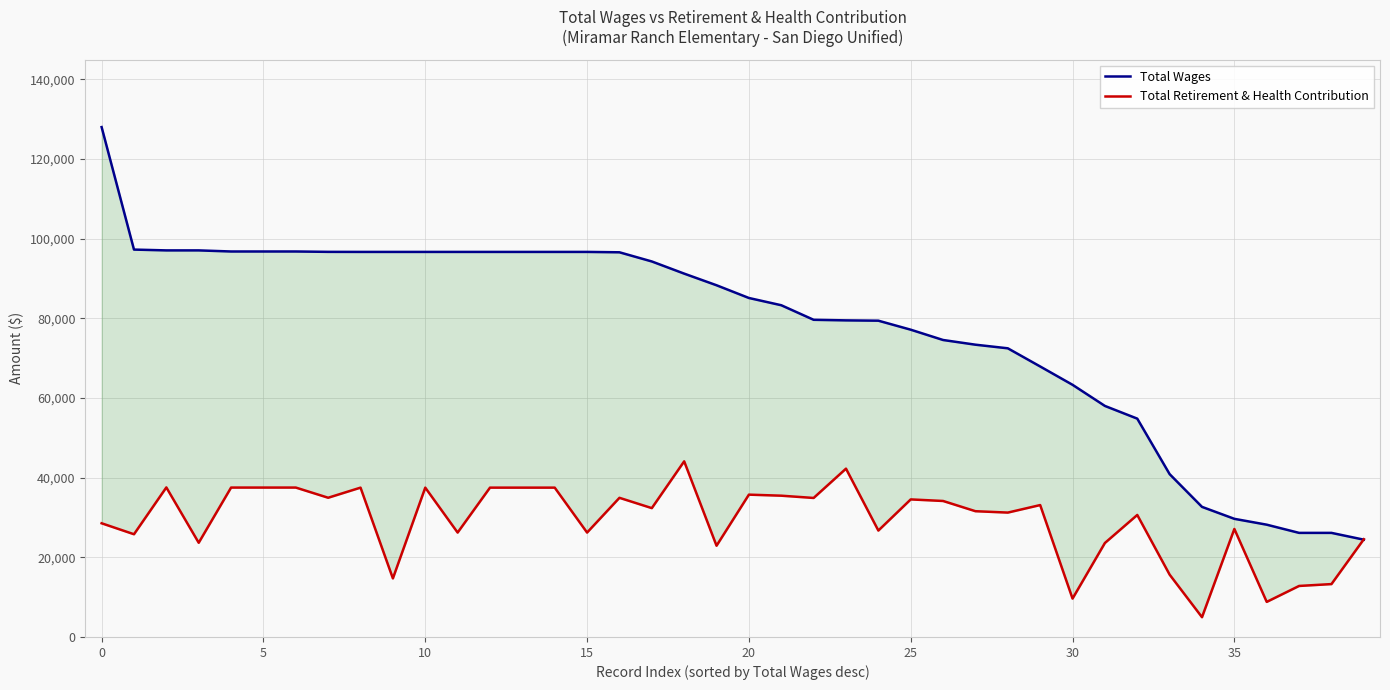

How many distinct data groups are displayed?

2